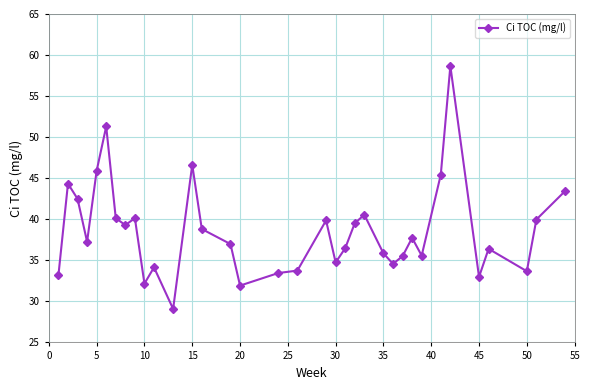

What is the greatest value displayed?

58.7